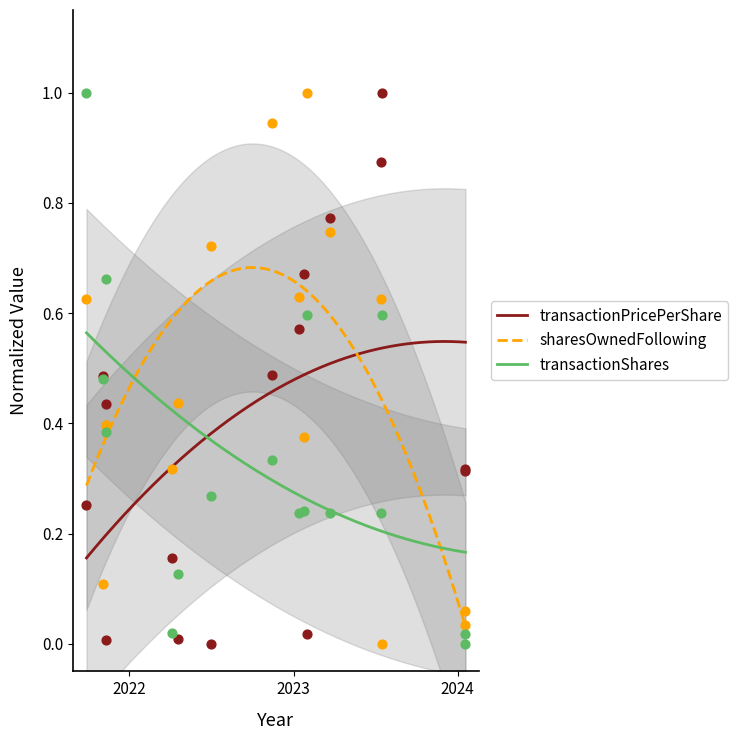

At which category is the sum across all series the highest?

2021-09-28